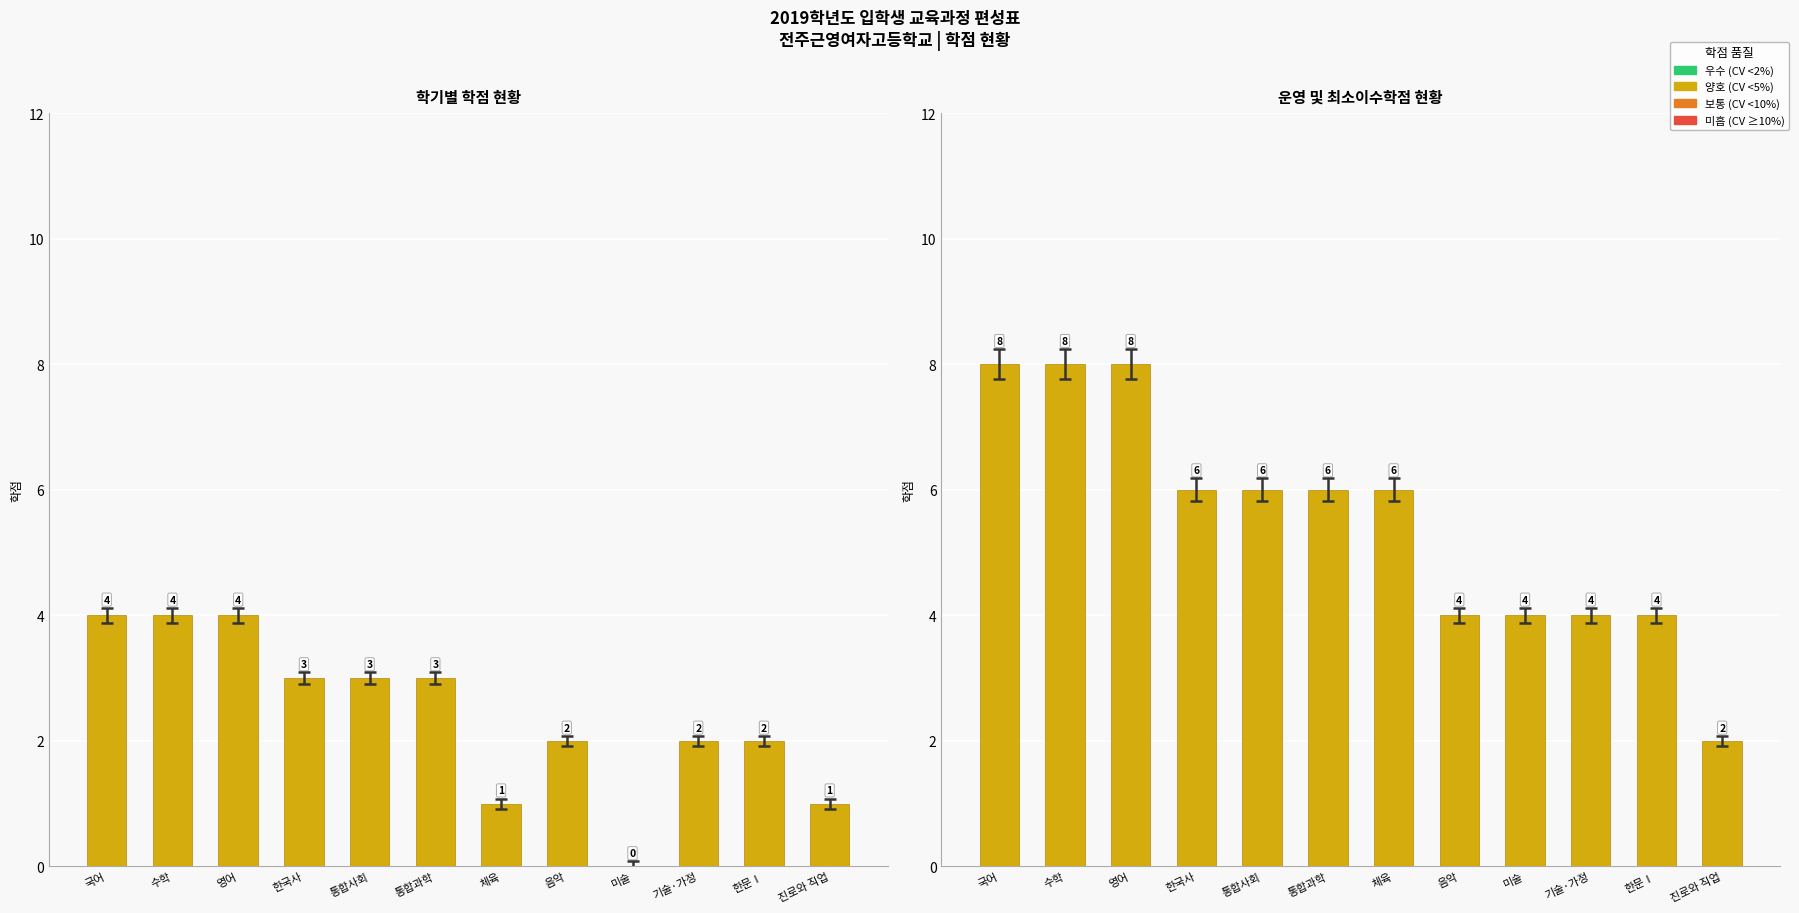

Which series has the largest total across all categories?

운영학점